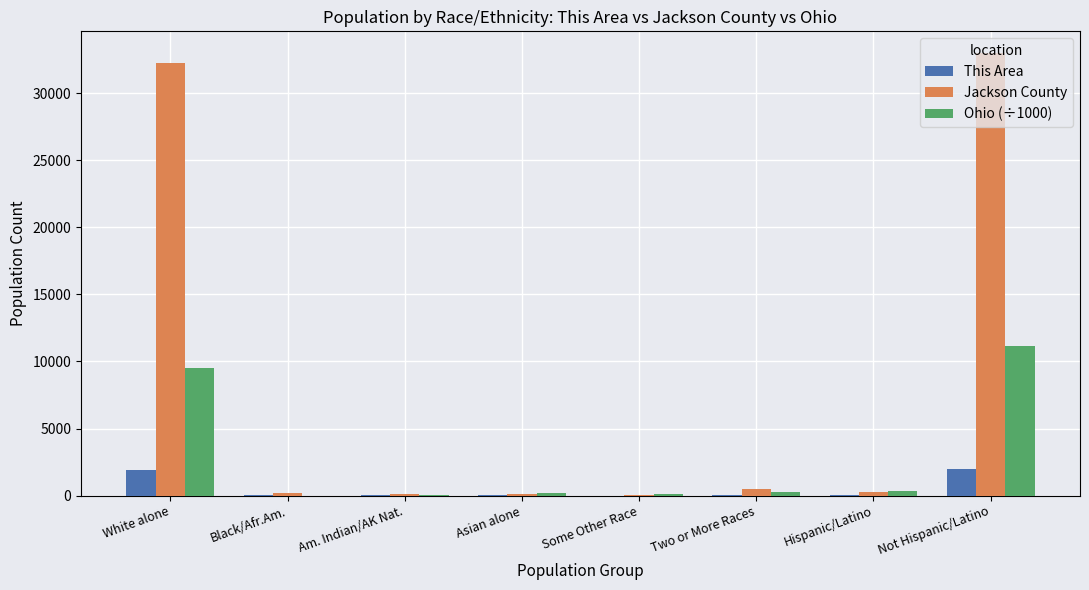

At which label does Jackson County reach its peak?

Not Hispanic/Latino